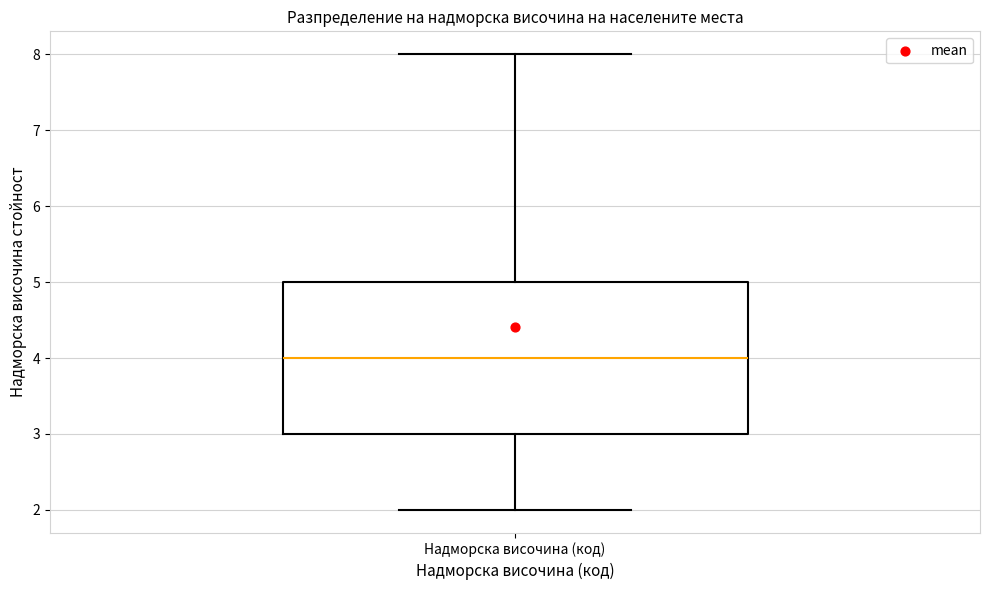

Where is the lower edge of the box for Надморска височина (код) on the y-axis? The values are not printed on the chart, so give them approximately, as read against the axis.

3